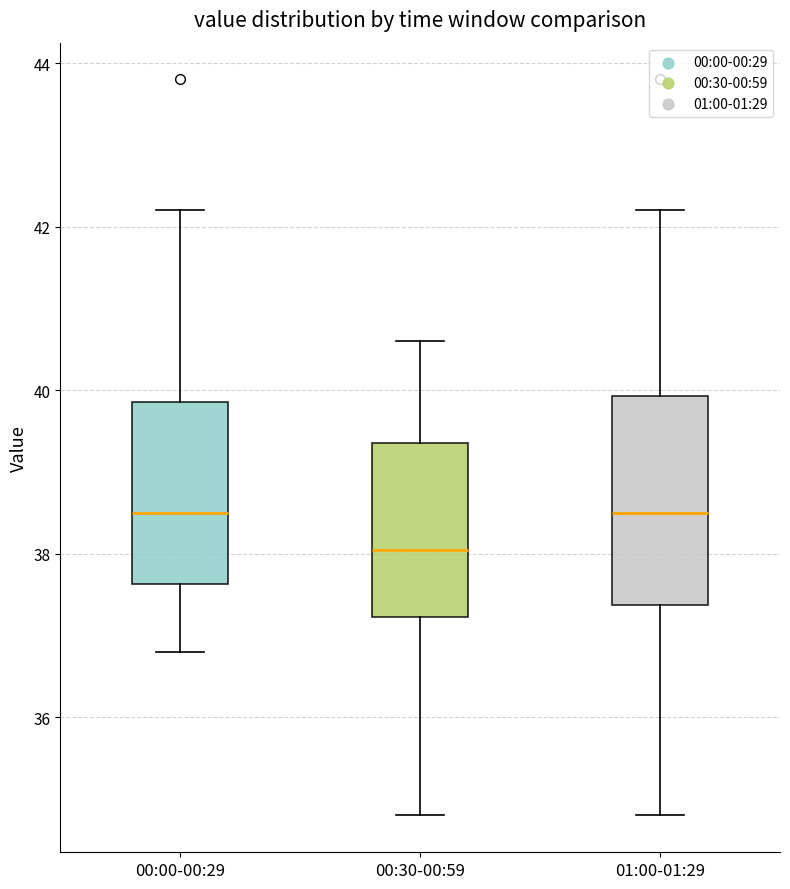

Which box's median line is the lowest?

00:30-00:59